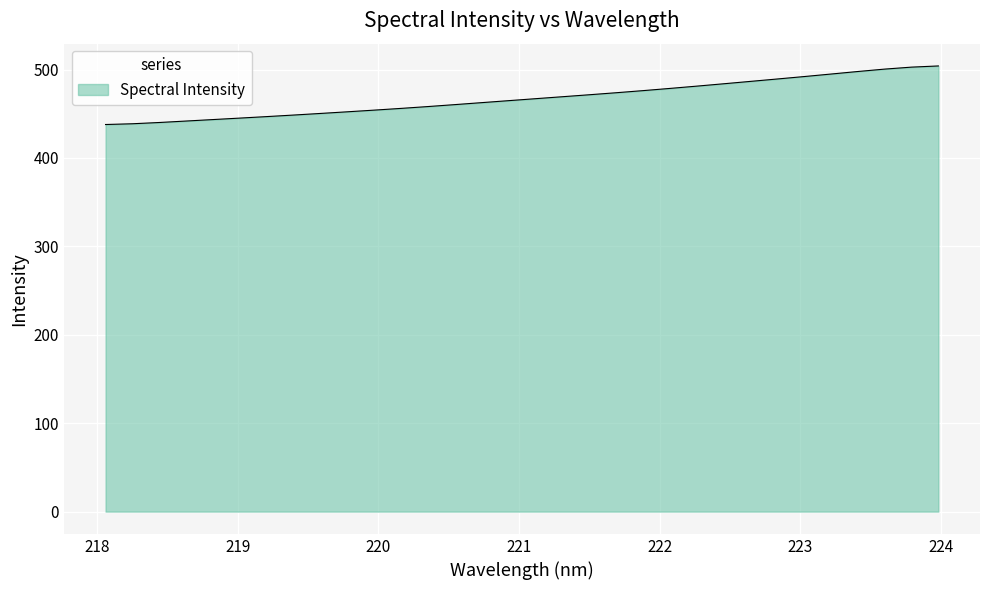

What is the difference between the maximum and minimum values?

66.2